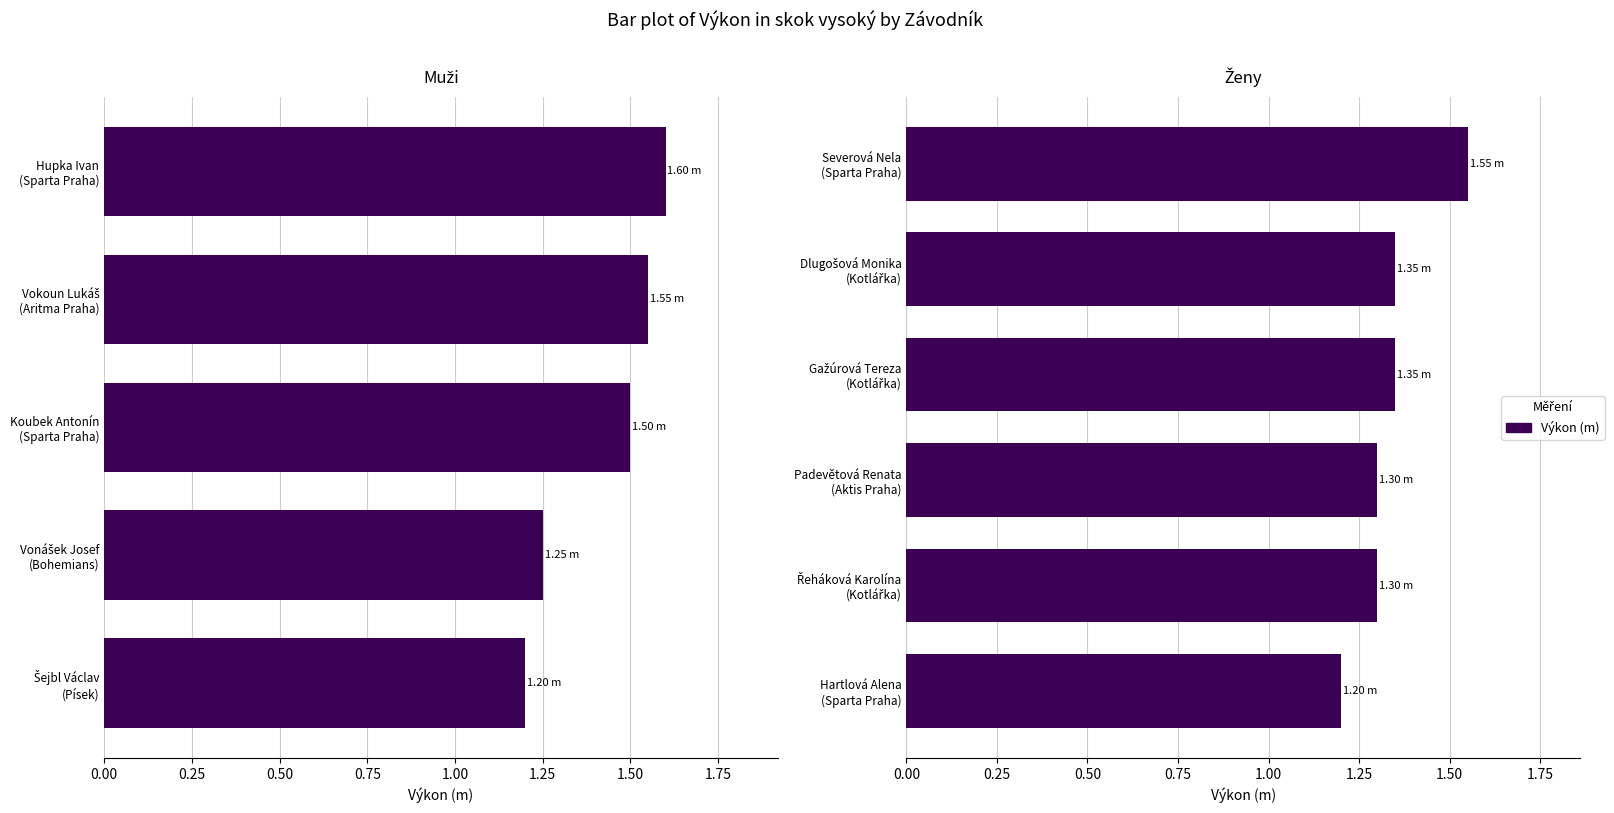

The chart shows a value of 1.3 at Řeháková Karolína (Kotlářka). True or false?

True